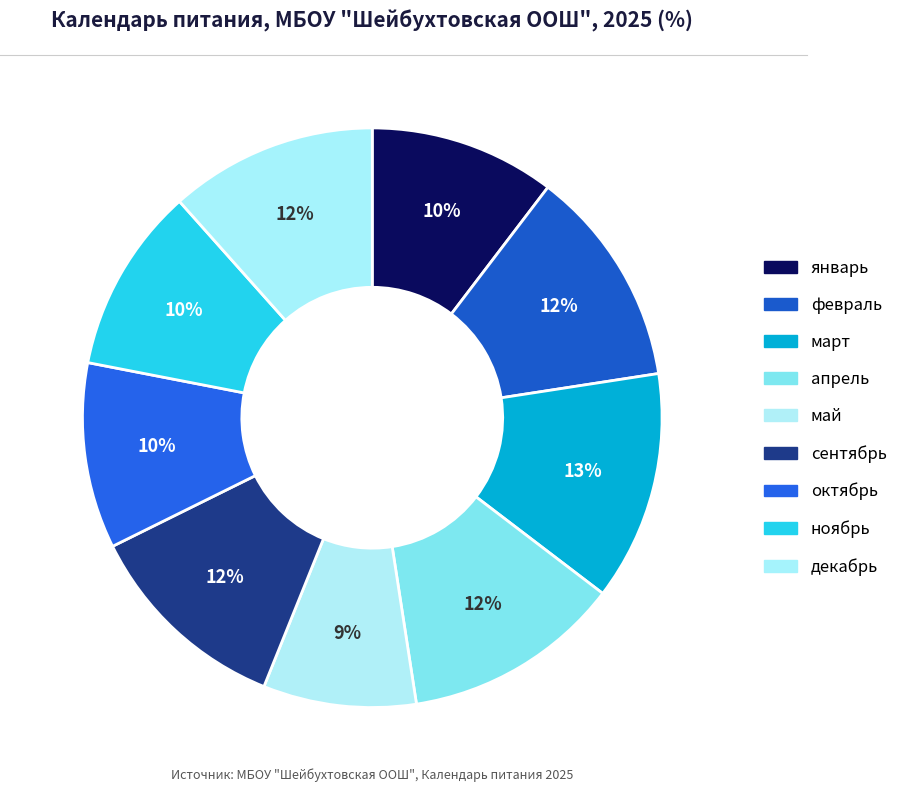

What percentage is the май slice, to the nearest percent?

9%